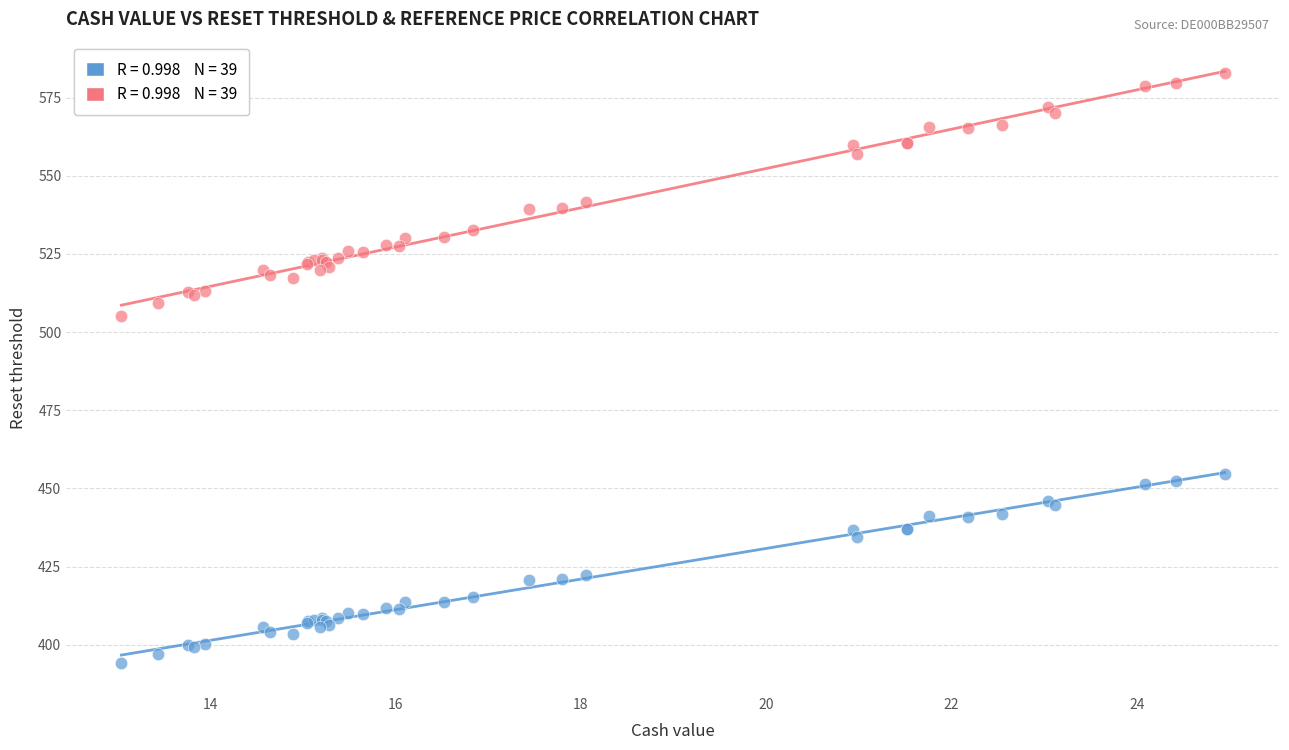

Across all series, what Y value is closest to 488?

505.2